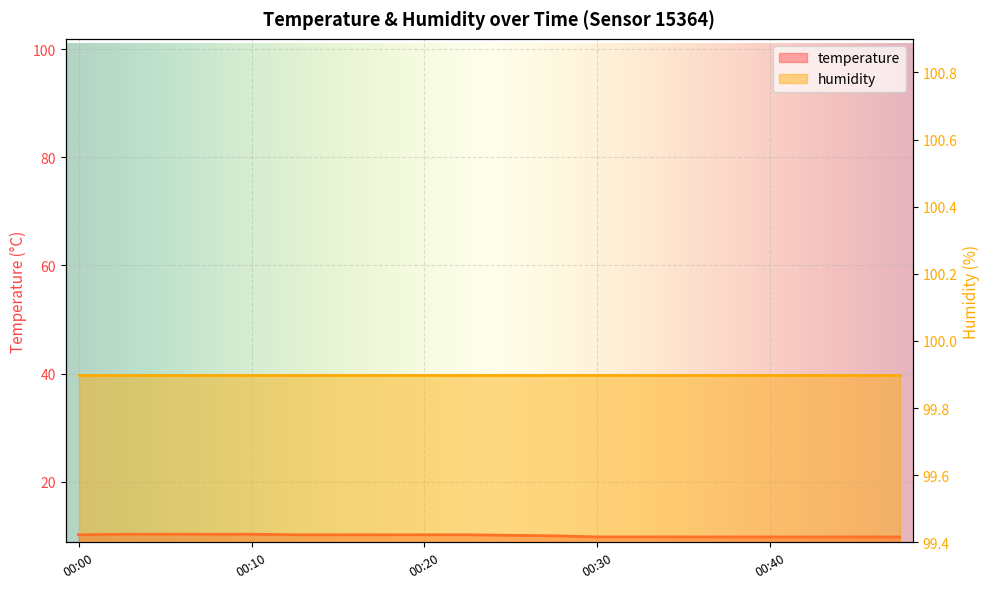

True or false: there are more than 1 points higher than both neighbors.

False